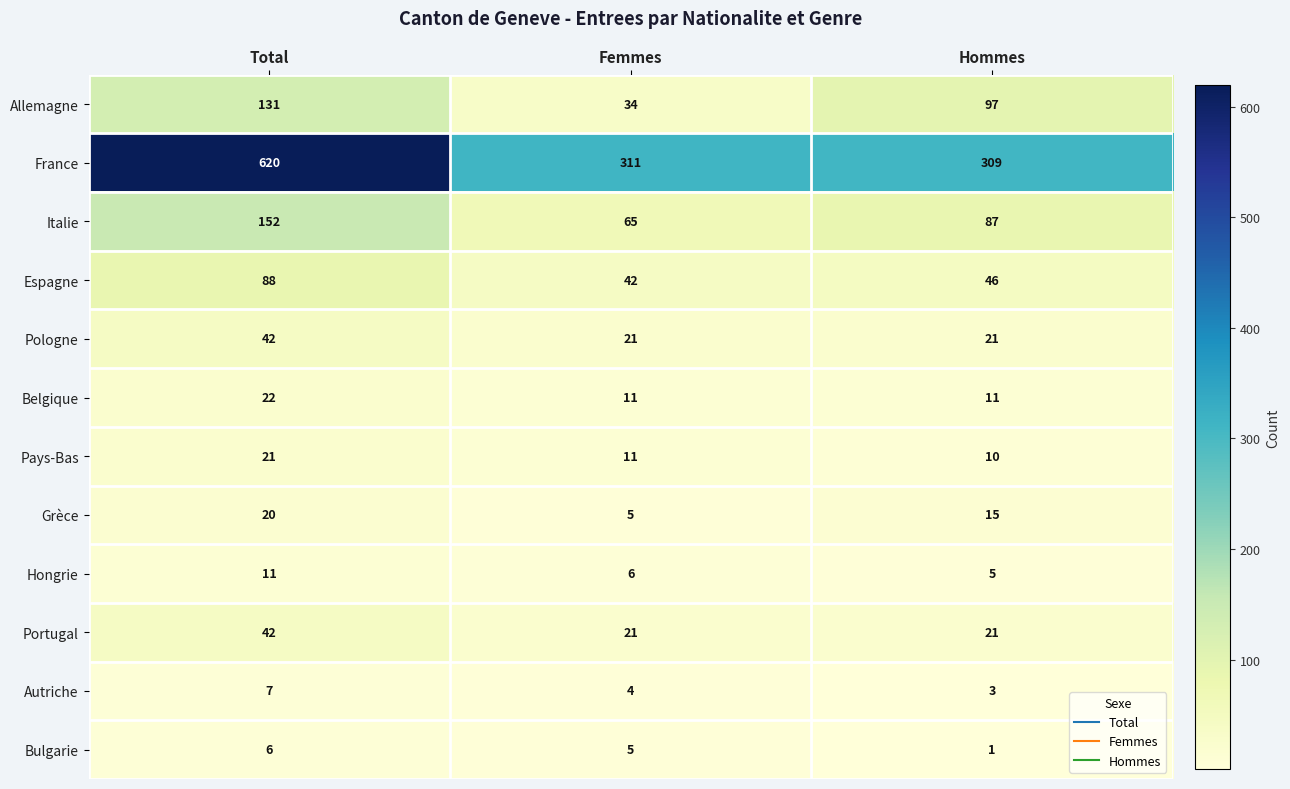

Which series has the largest range (max minus min)?

France